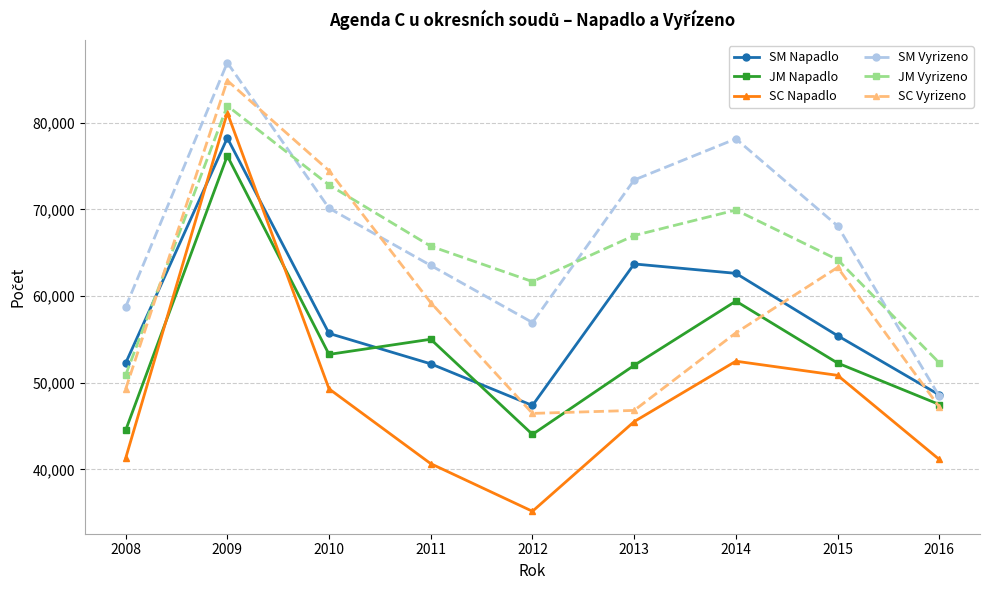

Which series has the largest total across all categories?

SM Vyrizeno